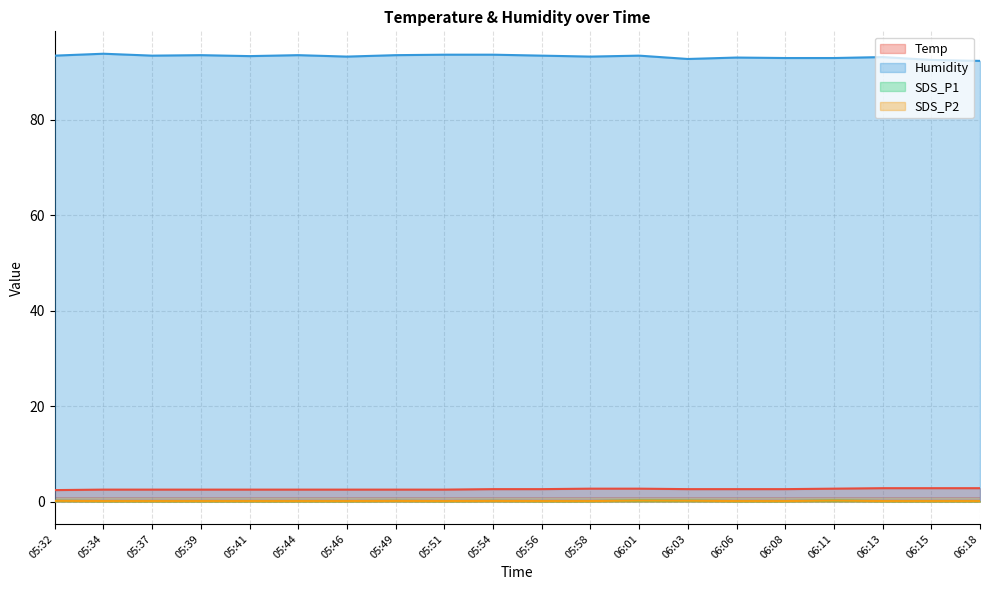

Which series has the widest spread of values?

Humidity